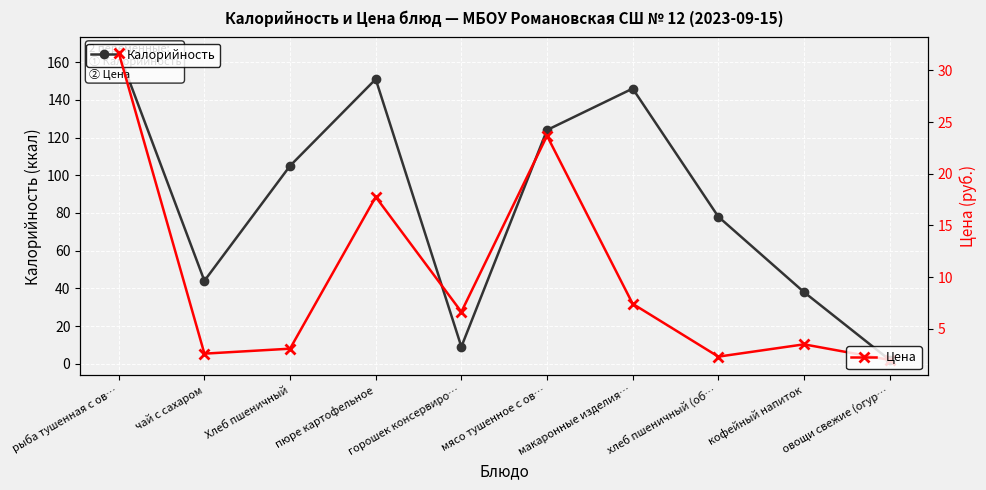

Is it true that Калорийность equals 189.4 at мясо тушенное с ов…?

False